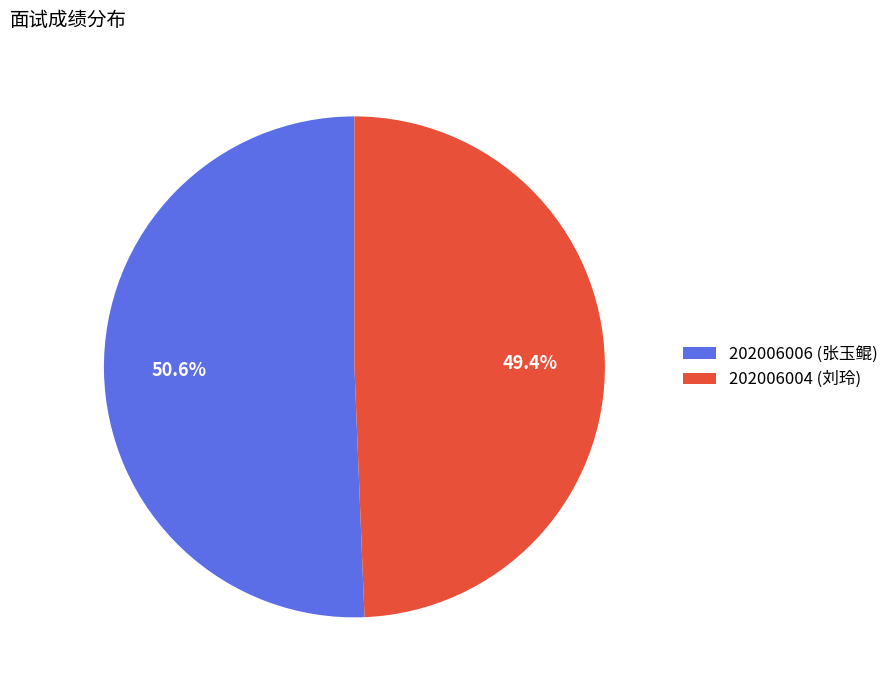

What is the majority slice?

202006006